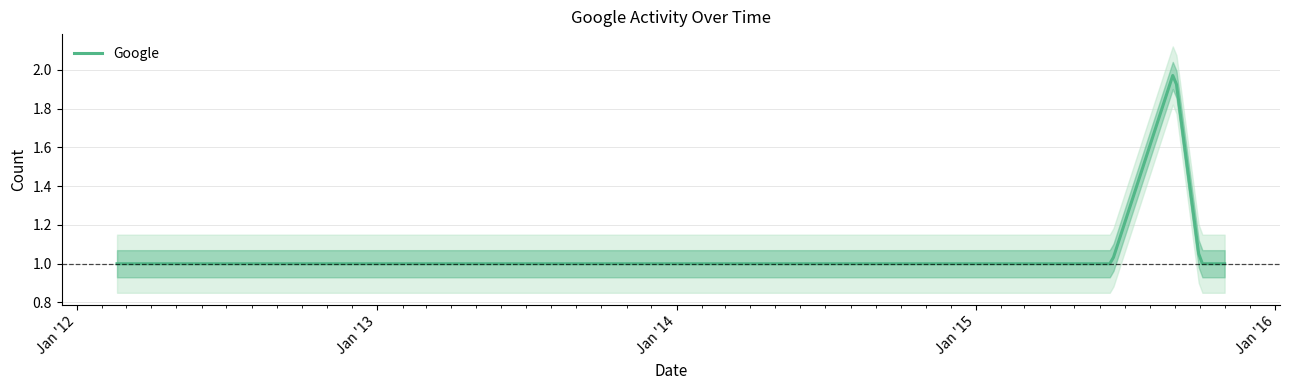

List the labels in order of value, largest first.

2015-08-31, 2012-02-19, 2012-03-04, 2012-09-28, 2013-10-15, 2013-10-31, 2014-10-17, 2015-02-03, 2015-03-13, 2015-04-14, 2015-05-15, 2015-06-15, 2015-10-01, 2015-10-31